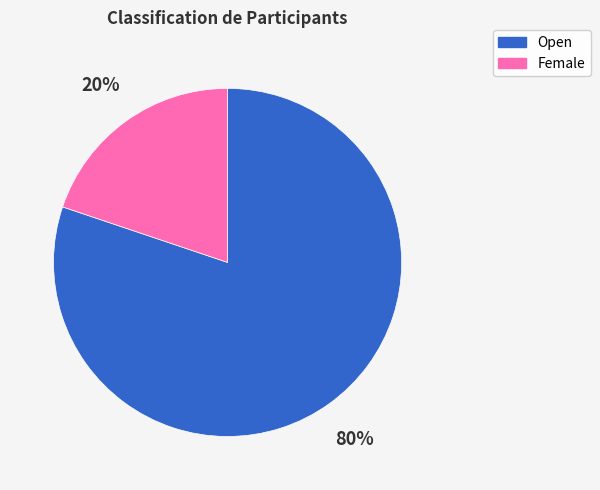

Which category has the biggest portion of the pie?

Open